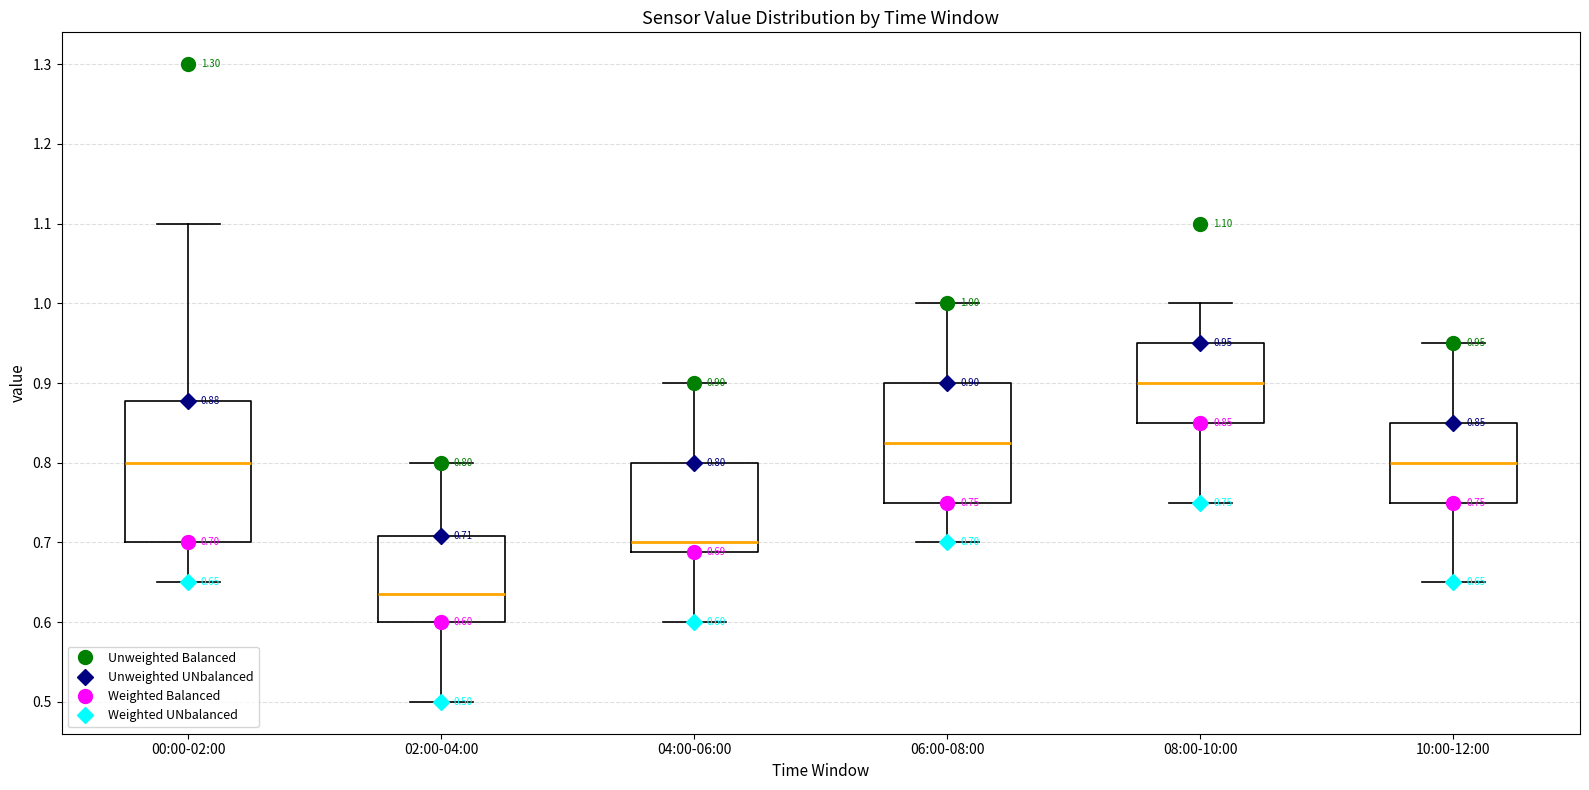

Comparing the boxes themselves (not the whiskers), which one is the tallest?

00:00-02:00